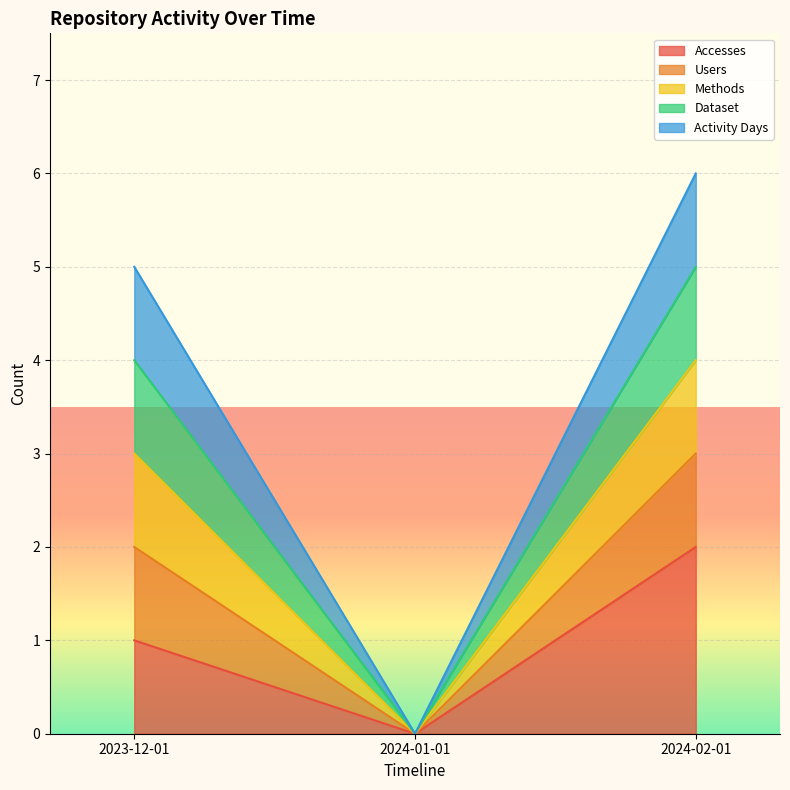

Does the chart display data point markers on the line(s)?

No